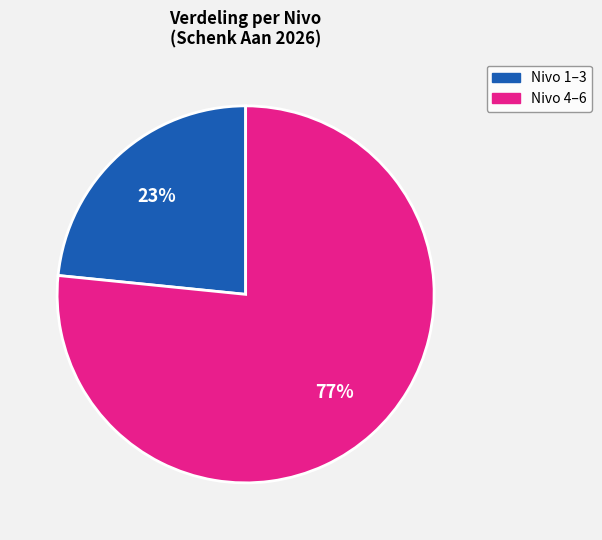

Does any single category account for the majority?

Yes